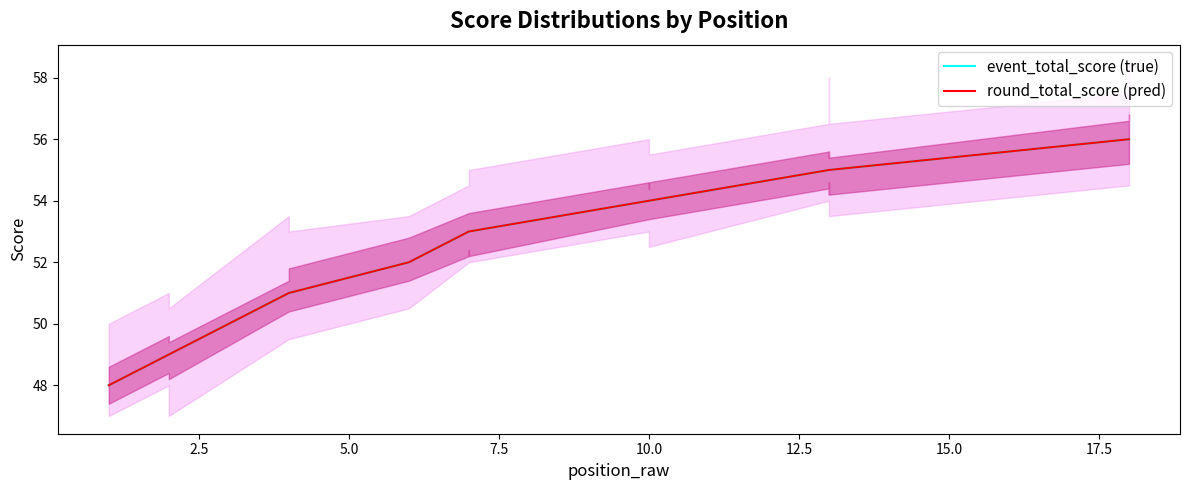

What is the value of the event_total_score (true) point at the 14th from the left?

55